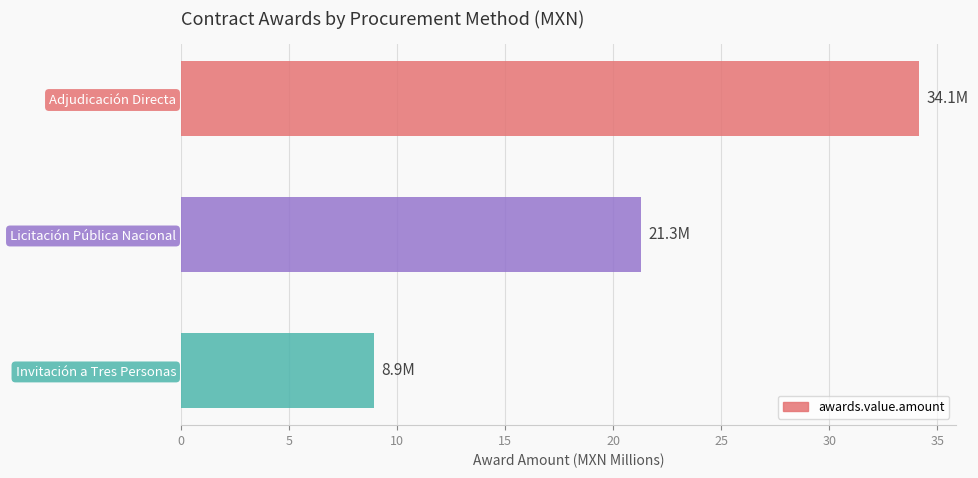

Reading top to bottom, extract all data points from this chart.

Adjudicación Directa=34.1	Licitación Pública Nacional=21.3	Invitación a Tres Personas=8.9